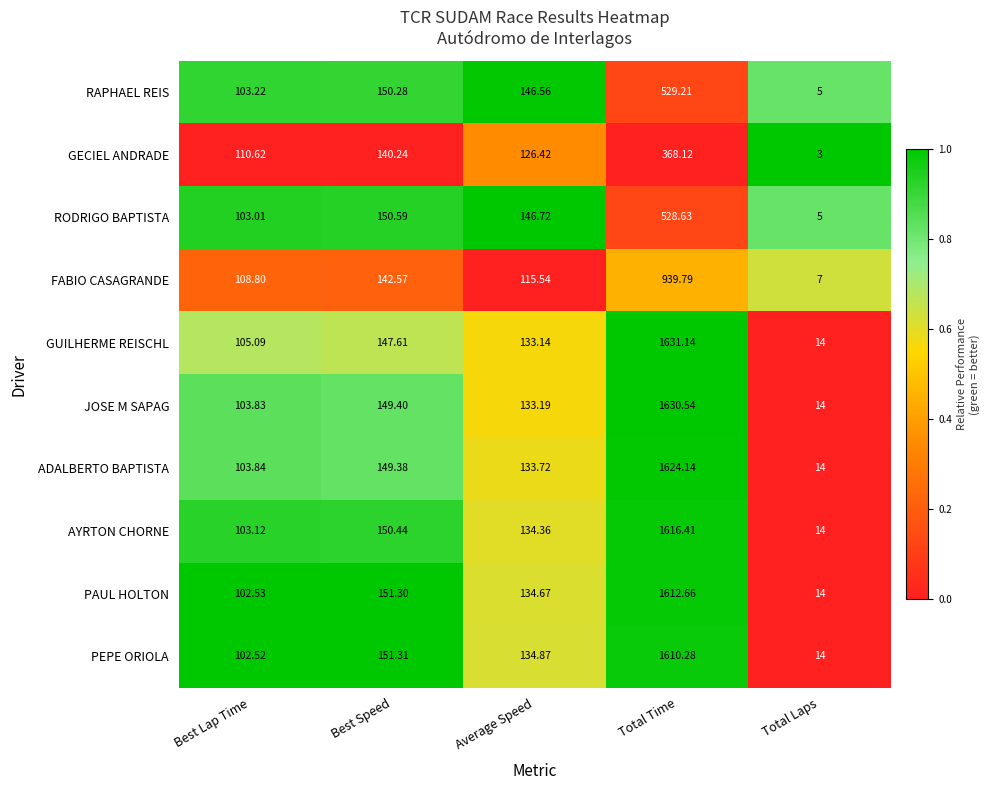

At which category is the sum across all series the highest?

Total Time